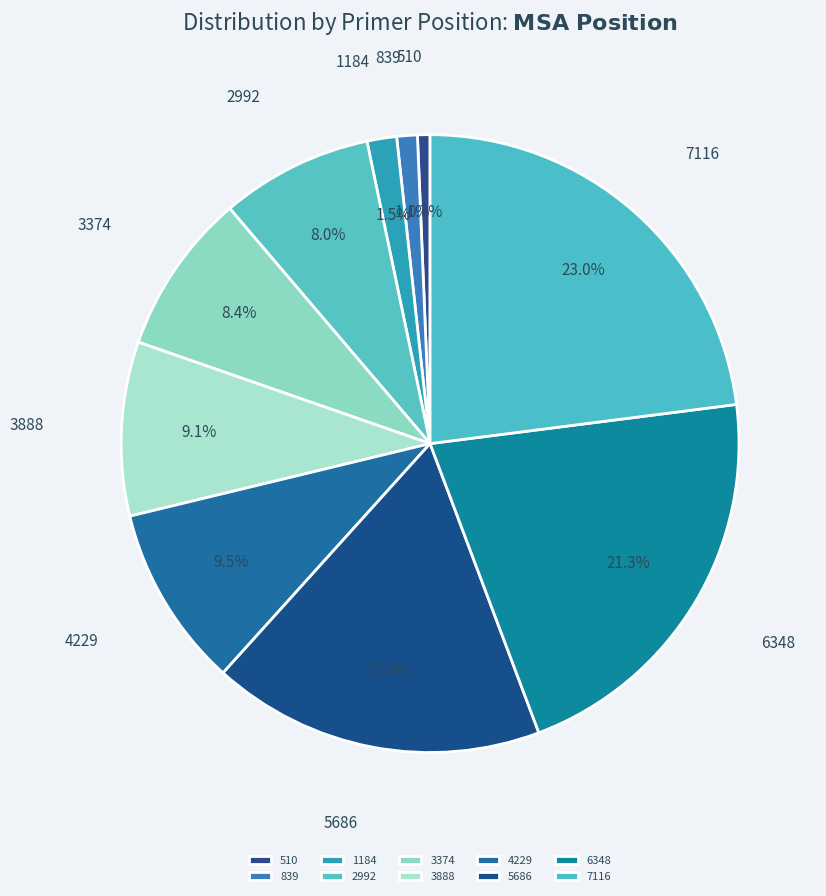

Is there any slice that represents more than half of the pie?

No